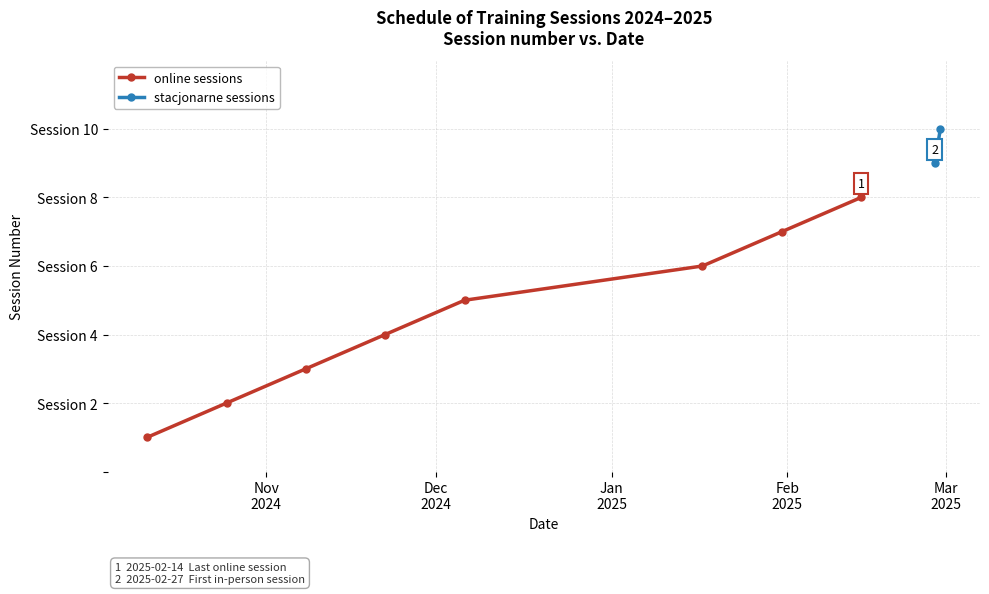

What is the label of the 2nd point from the left?

2024-10-25